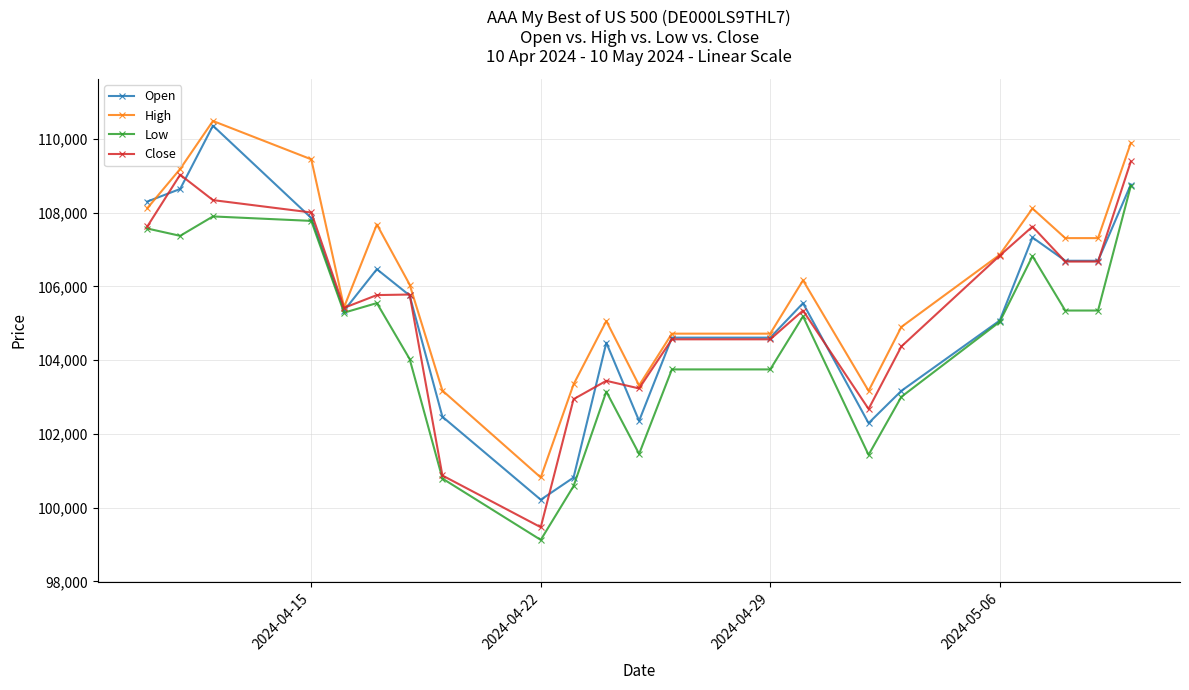

What is the minimum value shown in the chart?

99123